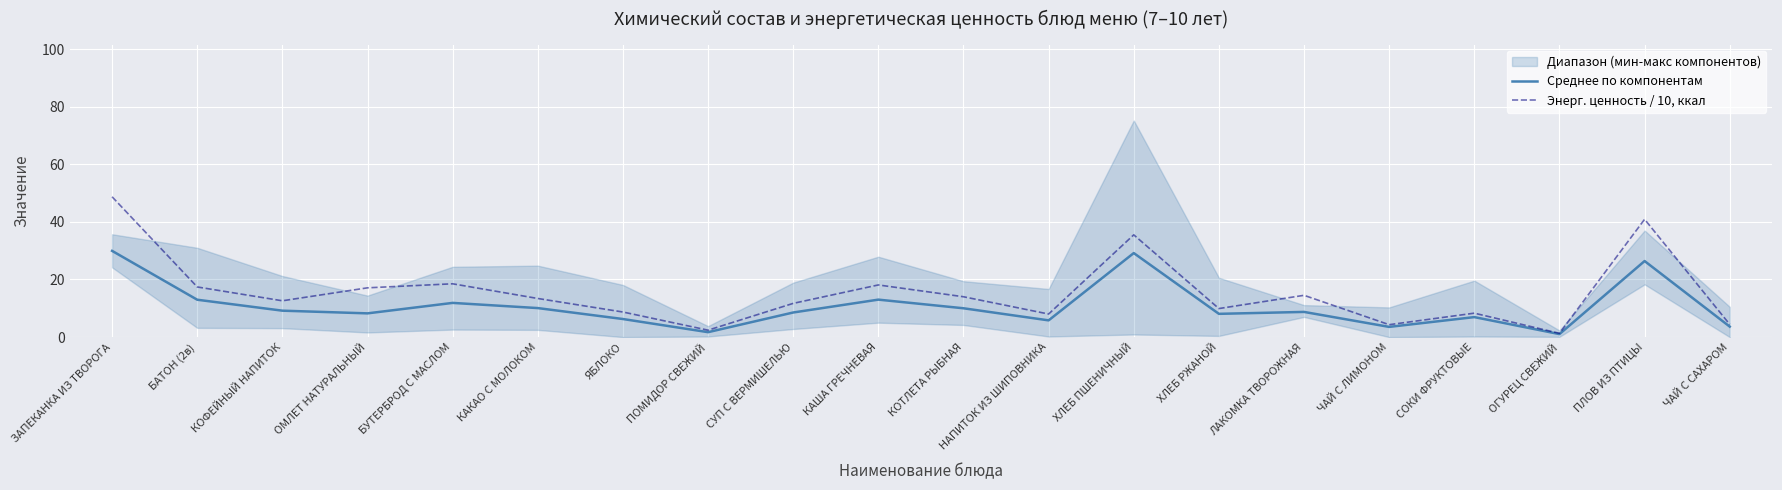

What is the sum of all Энерг. ценность / 10, ккал values?

309.7